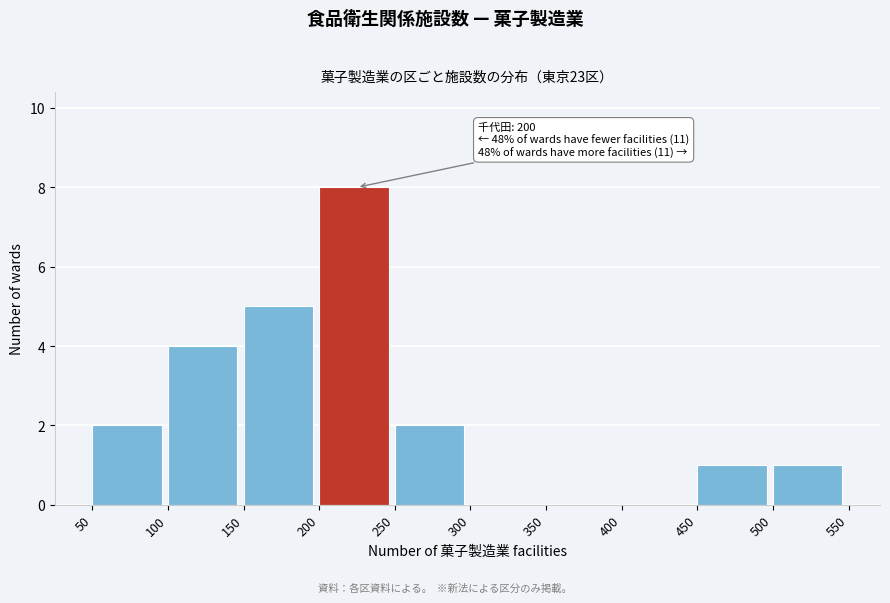

Which range on the x-axis has the tallest bar?

200 to 250